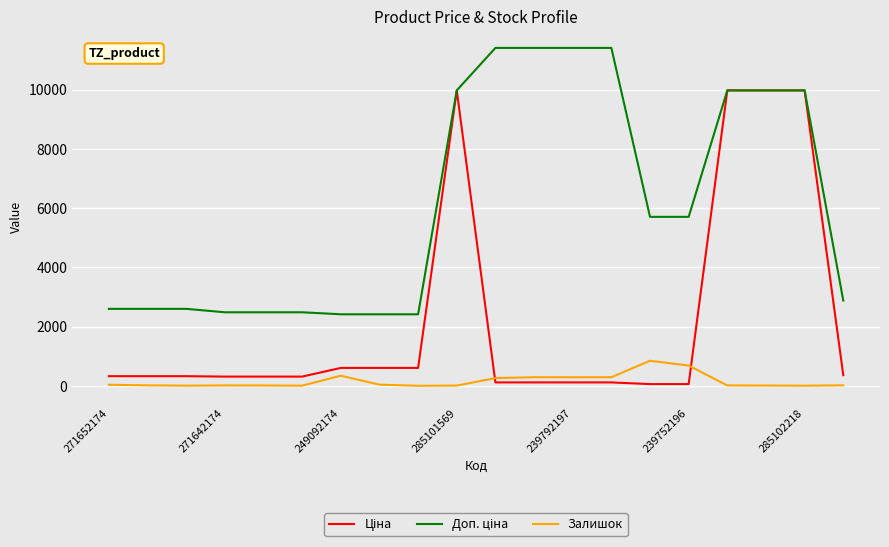

Does the chart have visible grid lines?

Yes